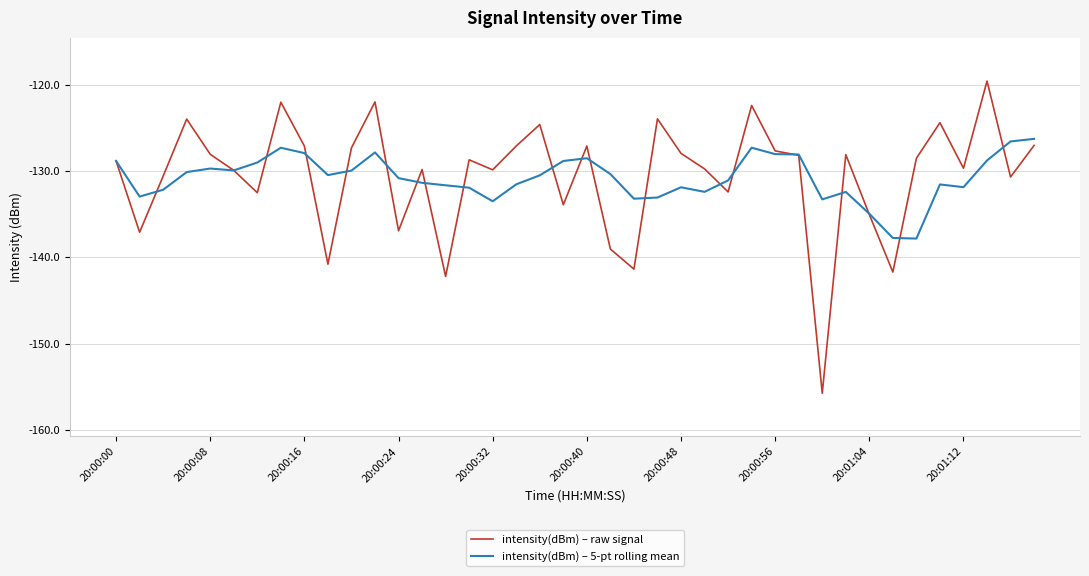

What is the smallest value displayed?

-155.7